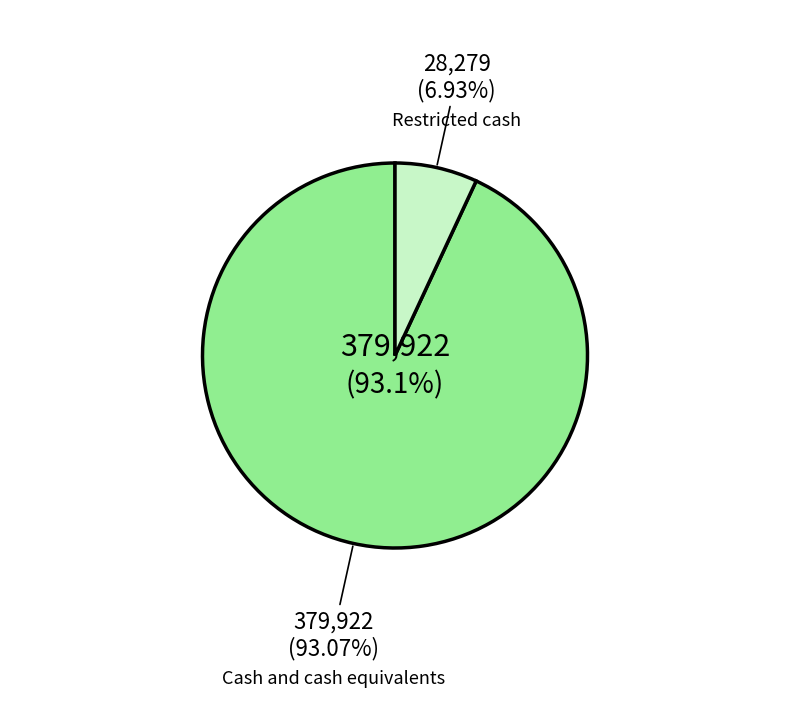

How many segments does this pie chart have?

2